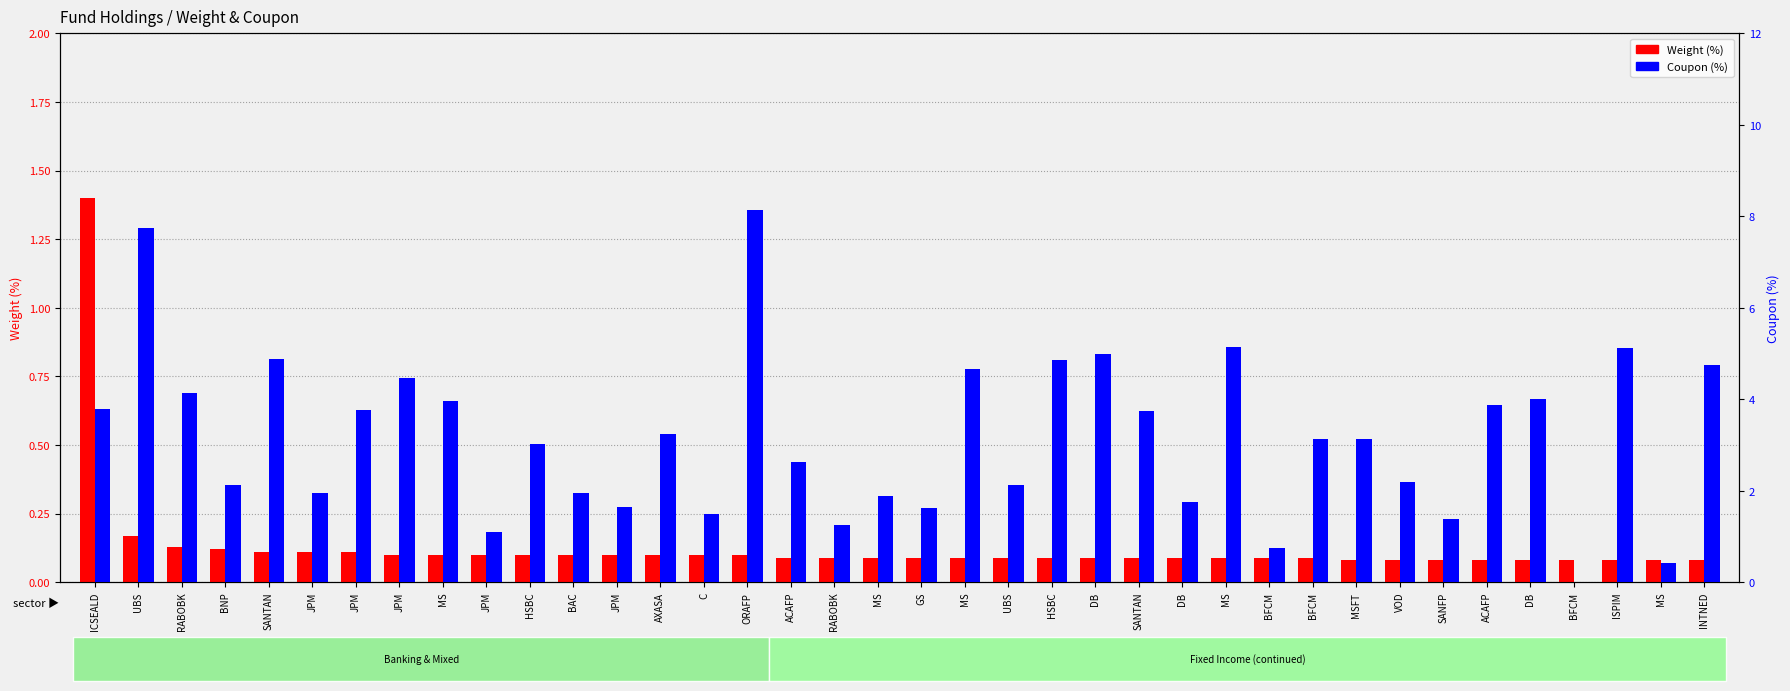

What is the average value of the Weight (%) series?

0.1